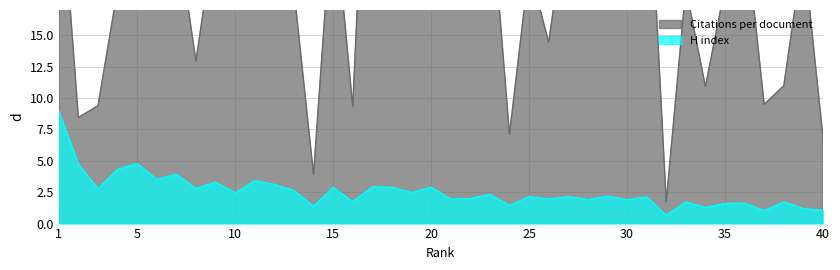

What is the highest value of the H index series?

8.9